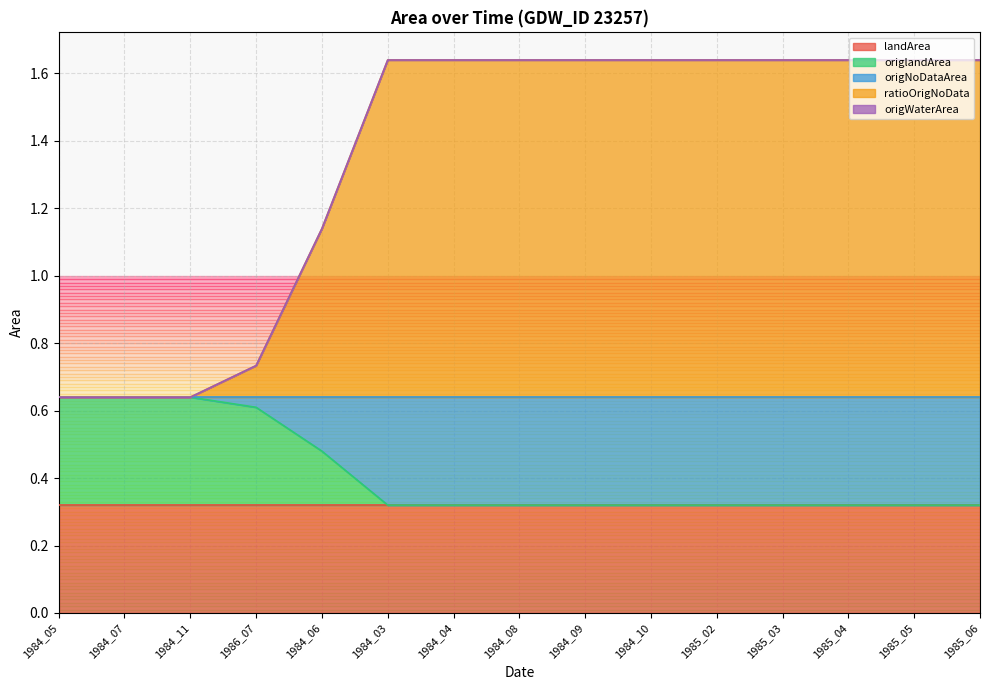

What is the value of the ratioOrigNoData point at the 5th from the left?

0.5